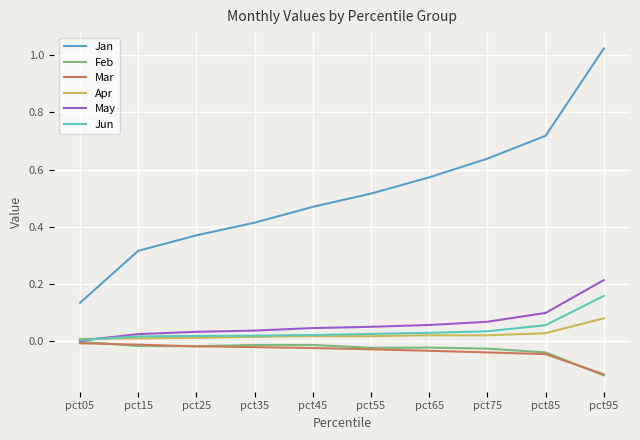

At which label is Feb closest to 0?

pct05